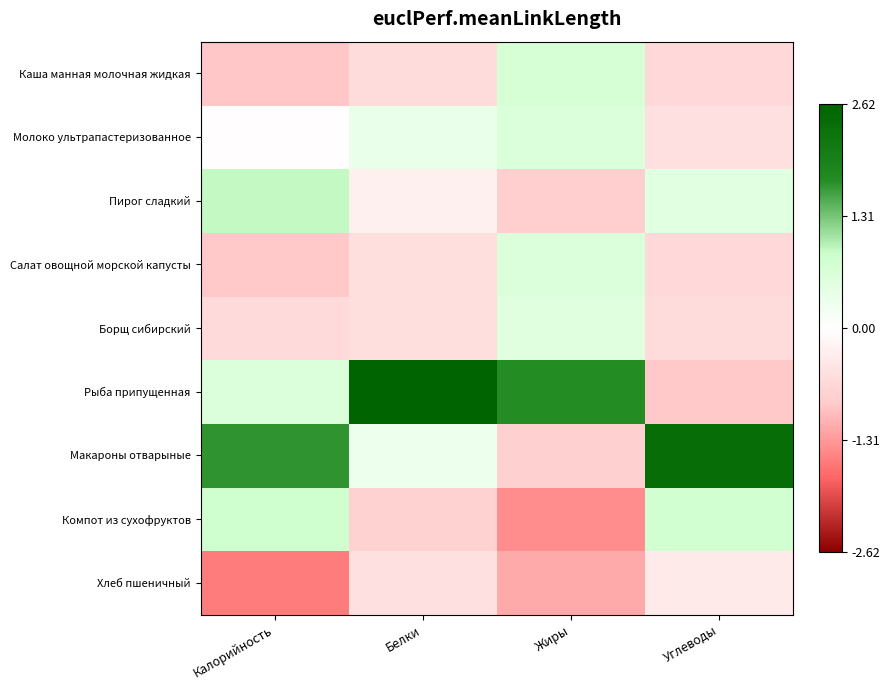

How many distinct data groups are displayed?

9